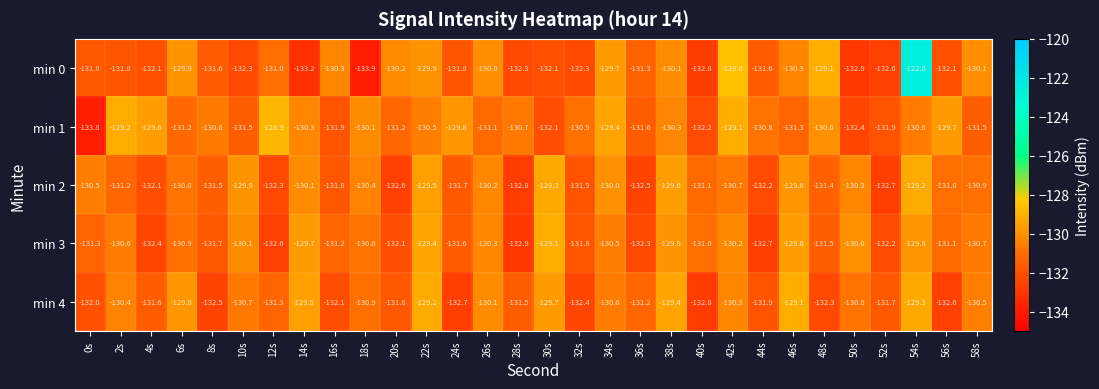

What is the sum of all min 0 values?

-3930.3